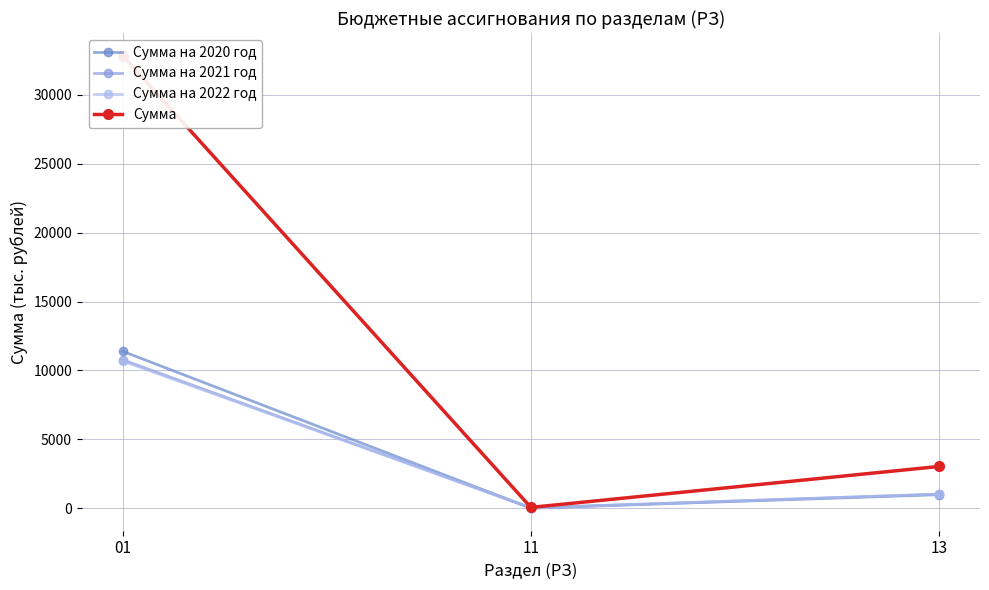

Rank the series by their maximum value, from lowest to highest.

Сумма на 2022 год, Сумма на 2021 год, Сумма на 2020 год, Сумма